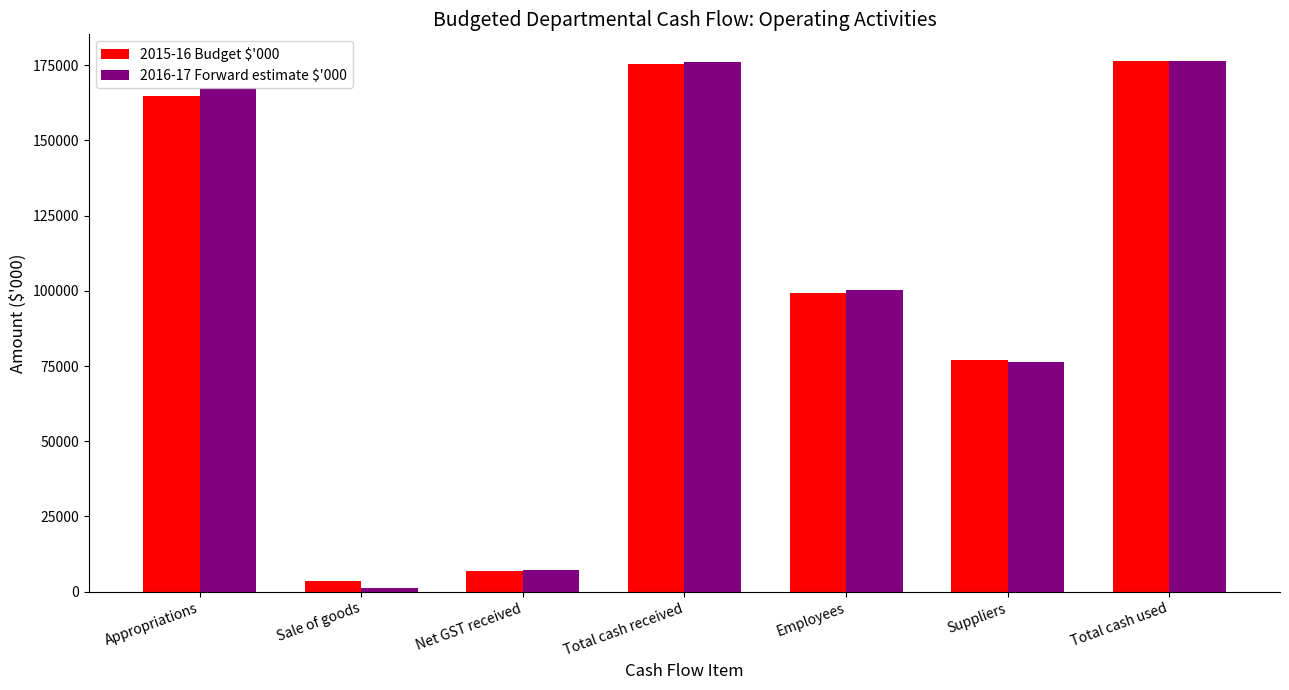

What value does the 2015-16 Budget $'000 series have at Total cash used, to the nearest 50?

176300